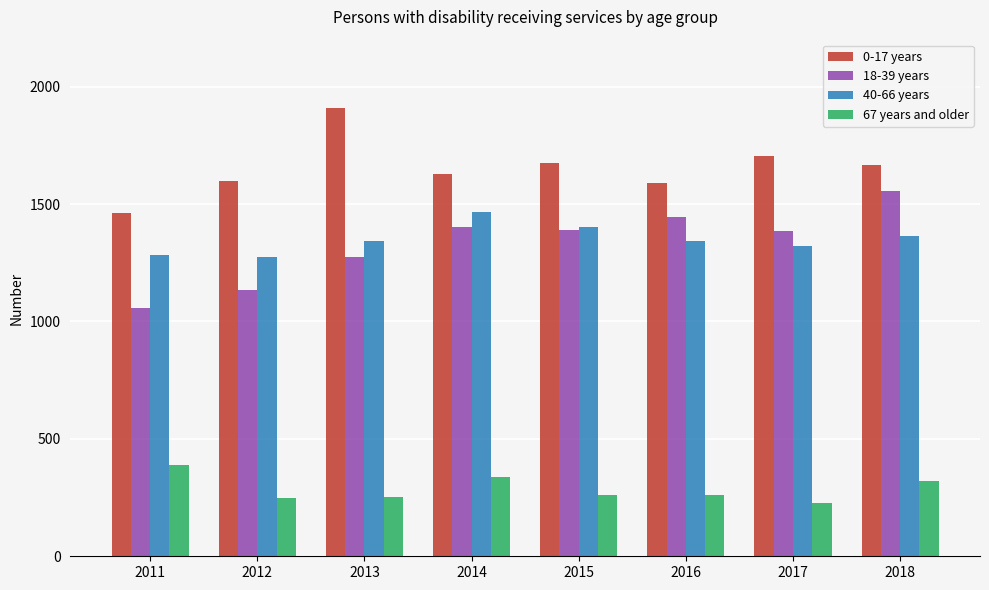

Does the chart contain stacked bars?

No